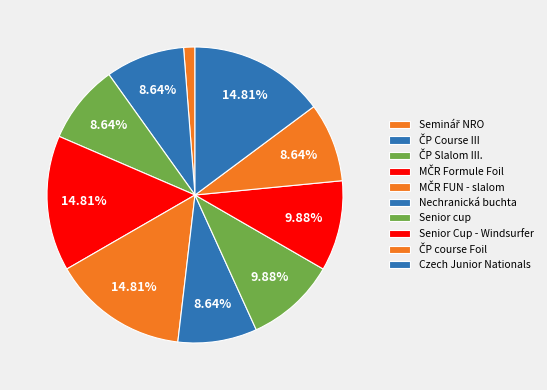

Count the number of slices in the pie.

10